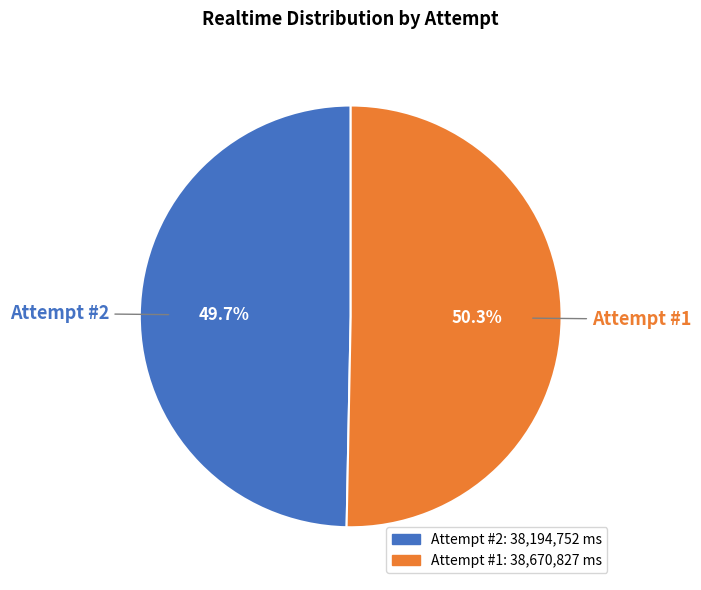

Is it true that Attempt #1 is 50% of the pie?

True